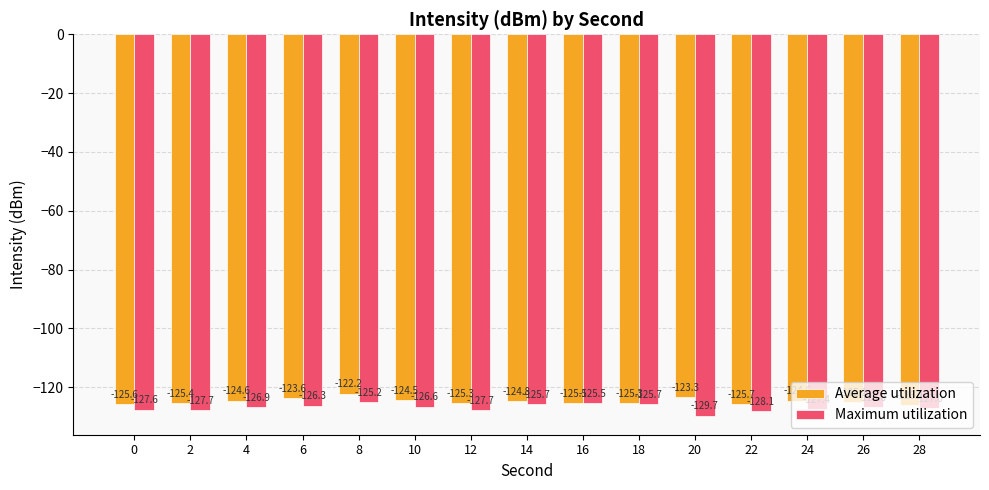

Are the bars horizontal?

No